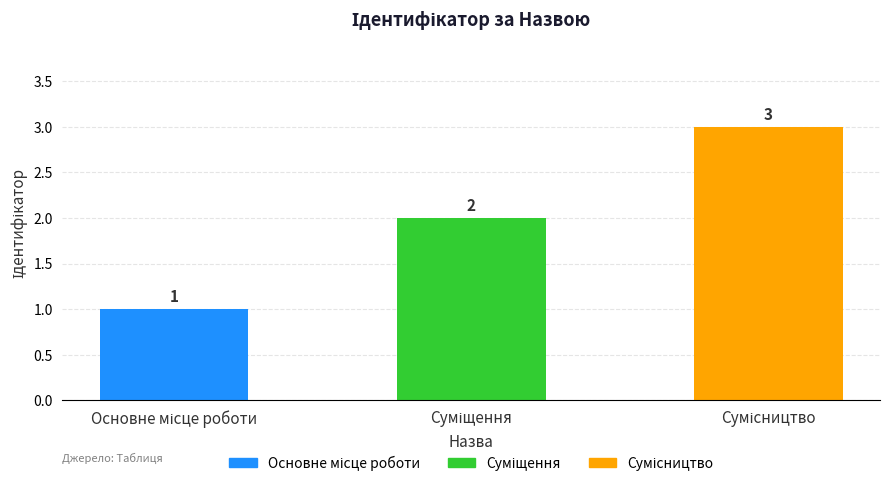

What is the greatest value displayed?

3